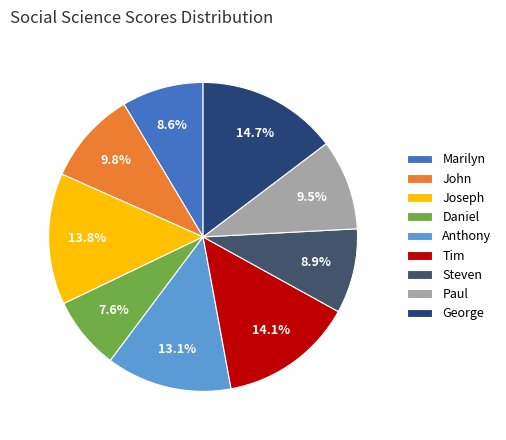

Is there any slice that represents more than half of the pie?

No